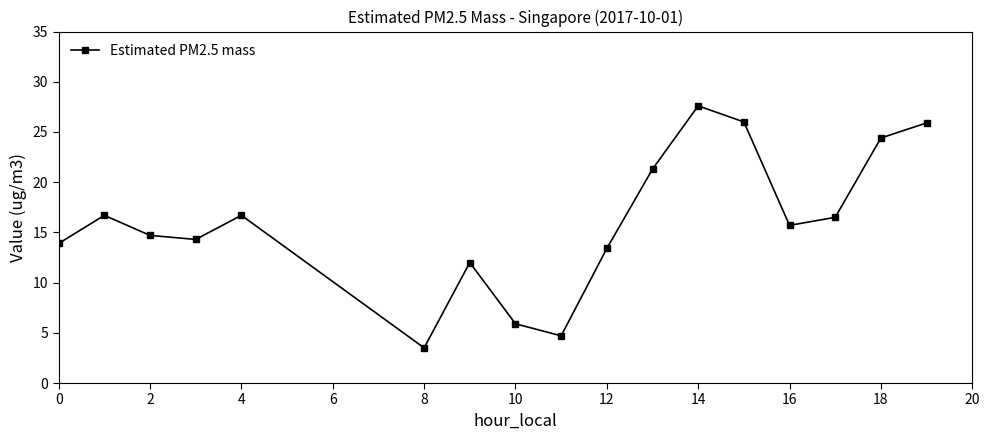

How many data points are less than 15?

8